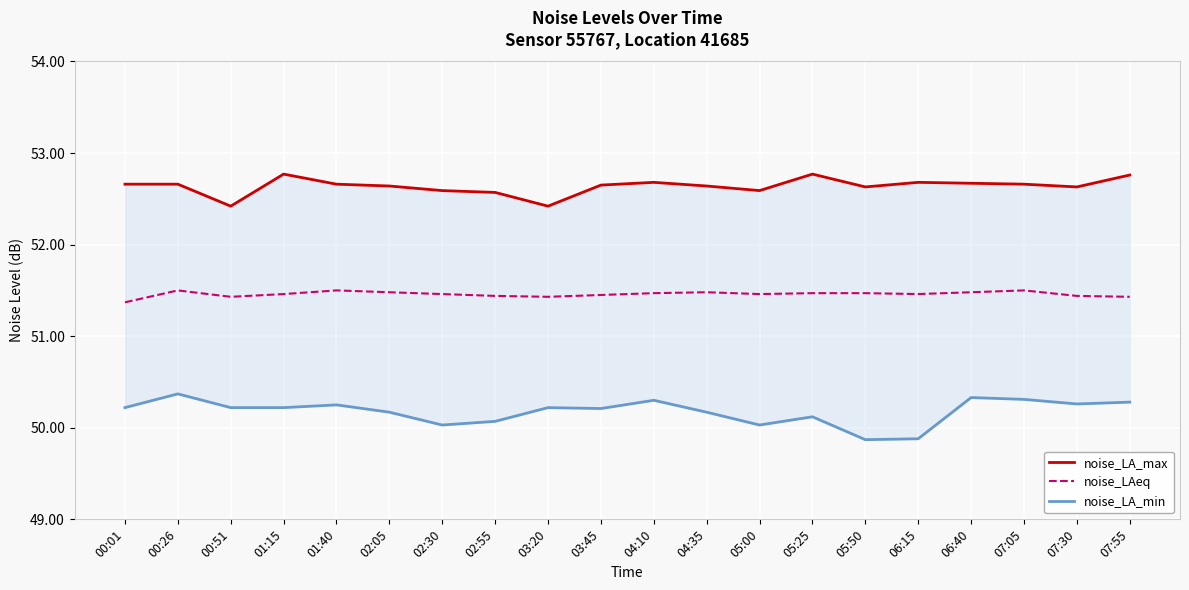

Count the noise_LA_max values in the range 52 to 53.

20